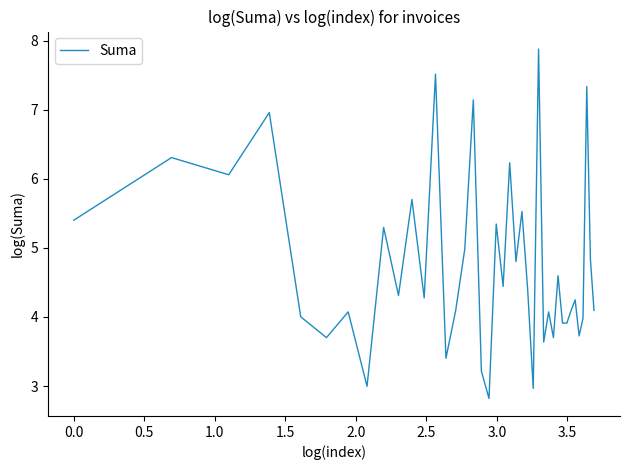

What is the smallest value displayed?

2.8